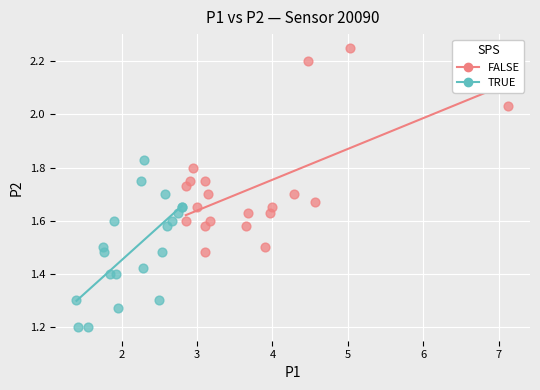

What are all the series names shown in the legend?

FALSE, TRUE